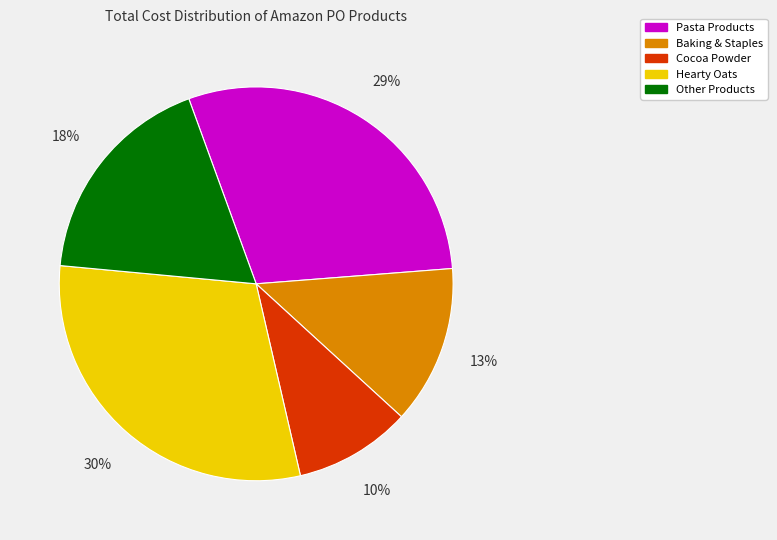

To the nearest percent, what is the average slice percentage?

20%